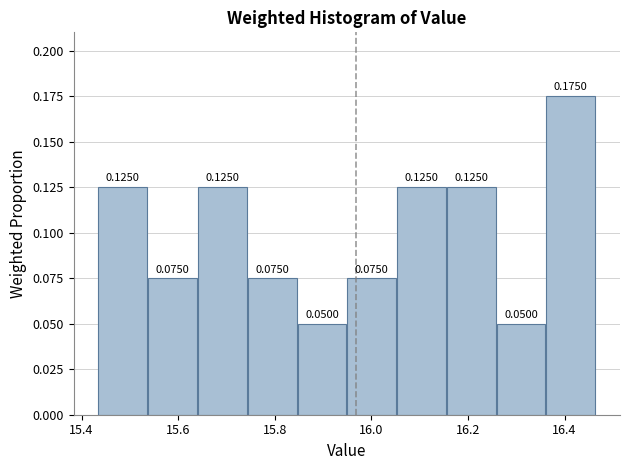

Reading left to right, transcribe this chart: for each bar, give the range it covers on the x-axis and its height. The bar edges are not printed on the chart, so give them approximately, as read against the axis.

15.44 to 15.54: 0.1250
15.54 to 15.64: 0.0750
15.64 to 15.74: 0.1250
15.74 to 15.84: 0.0750
15.84 to 15.94: 0.0500
15.94 to 16.06: 0.0750
16.06 to 16.16: 0.1250
16.16 to 16.26: 0.1250
16.26 to 16.36: 0.0500
16.36 to 16.46: 0.1750